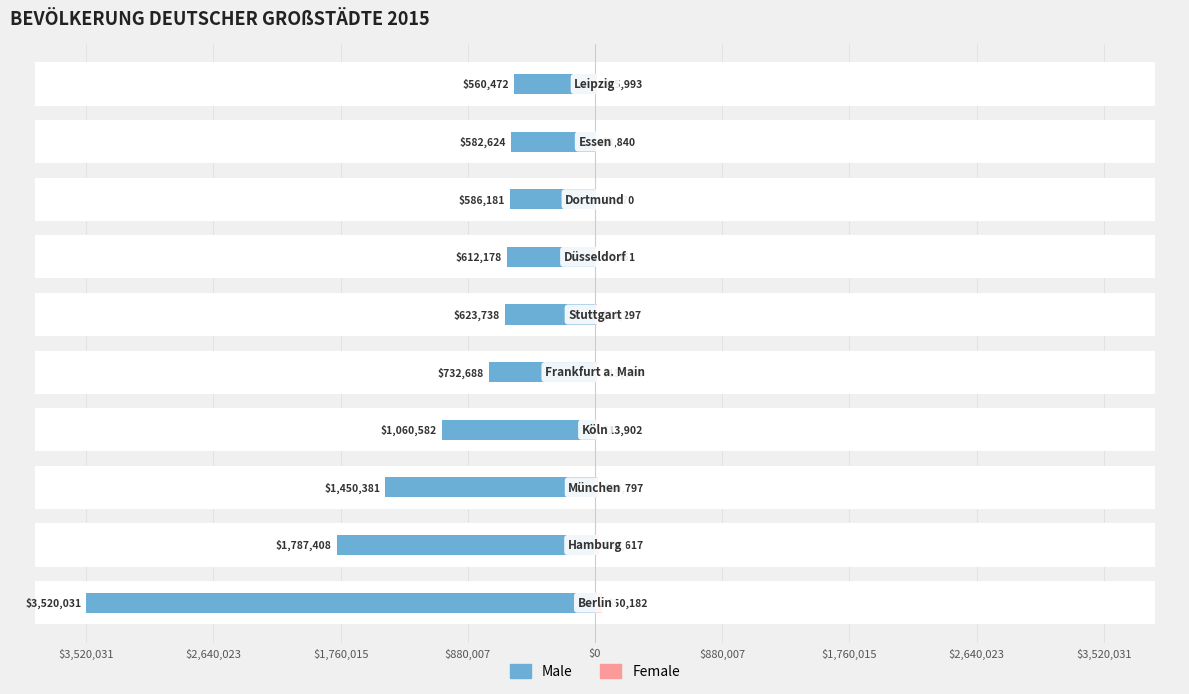

Which series has the largest total across all categories?

Female